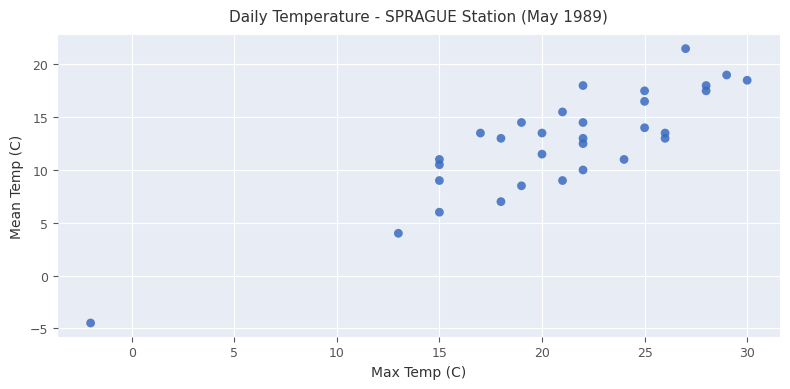

What Y value in the scatter plot is closest to 8?

8.5